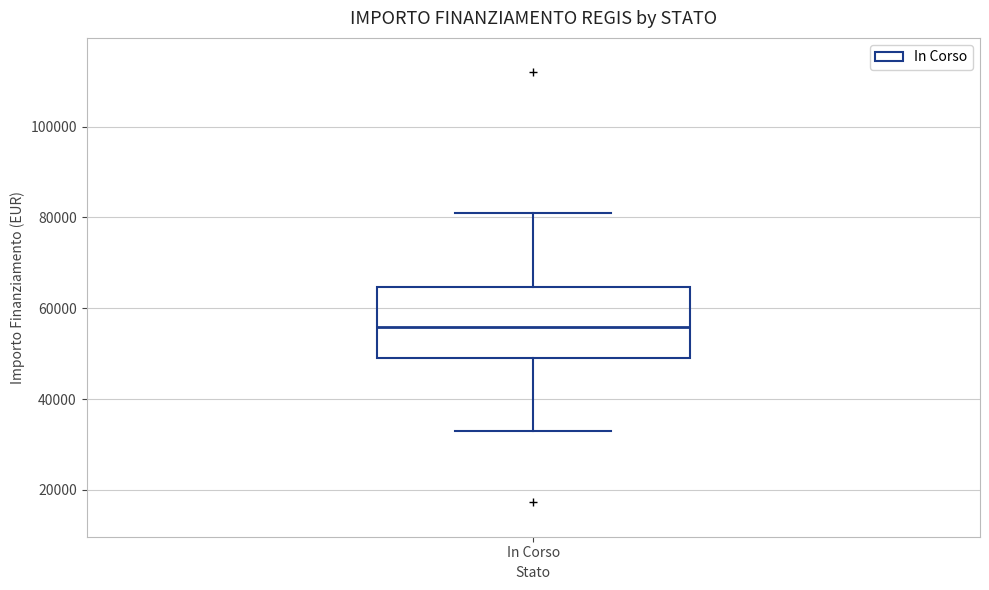

Transcribe this box plot: give where the median line is, the range the box spans, and where the two whiskers end, as read against the y-axis. The values are not printed on the chart, so give them approximately, as read against the axis.

median 56000, box 50000 to 64000, whiskers 32000 to 80000